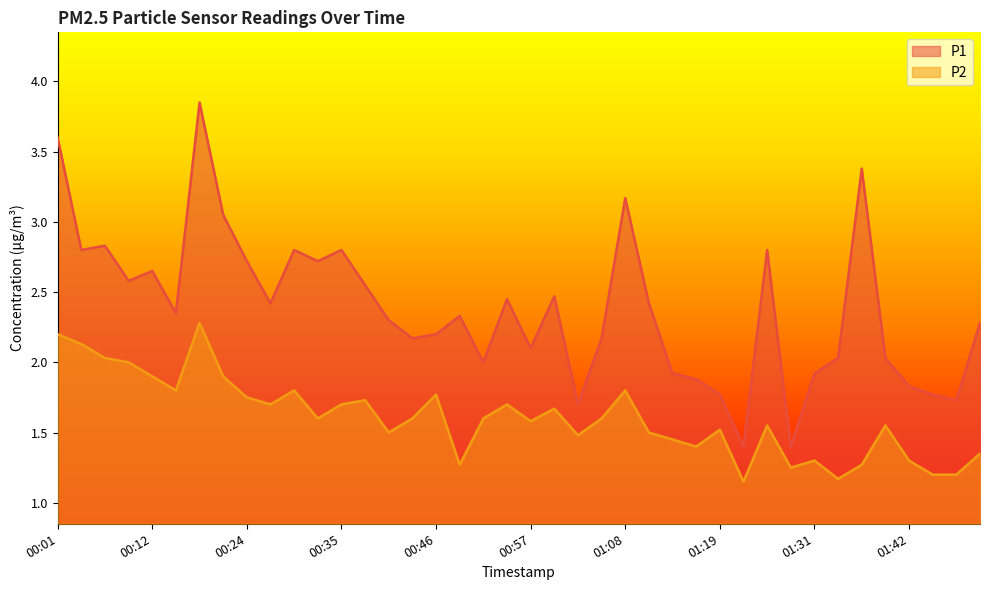

In P1, how many points are lower than both neighbors (excluding endpoints)?

12